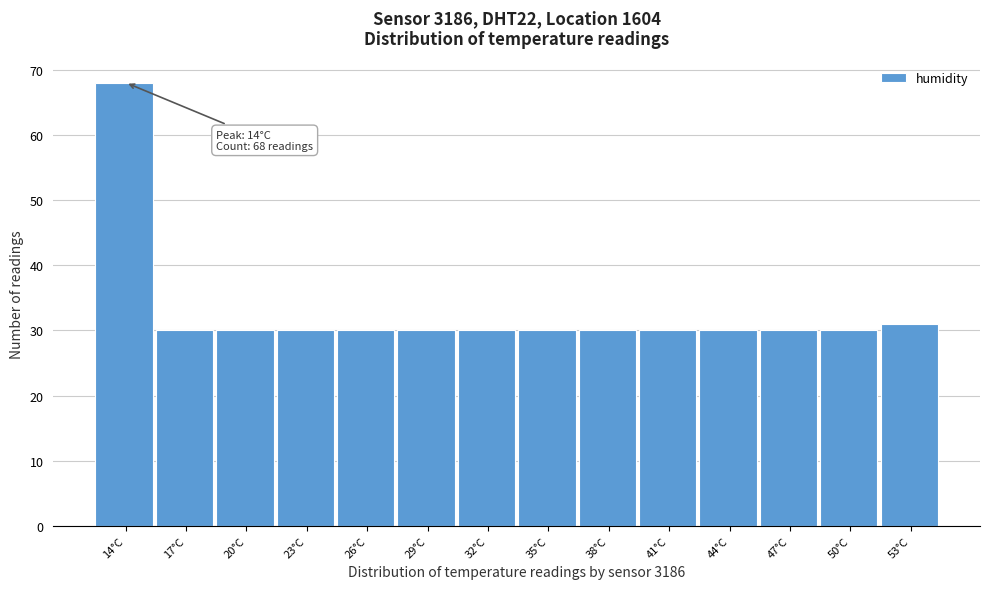

Reading left to right, list all the values displayed in this chart.

14°C=68	17°C=30	20°C=30	23°C=30	26°C=30	29°C=30	32°C=30	35°C=30	38°C=30	41°C=30	44°C=30	47°C=30	50°C=30	53°C=31